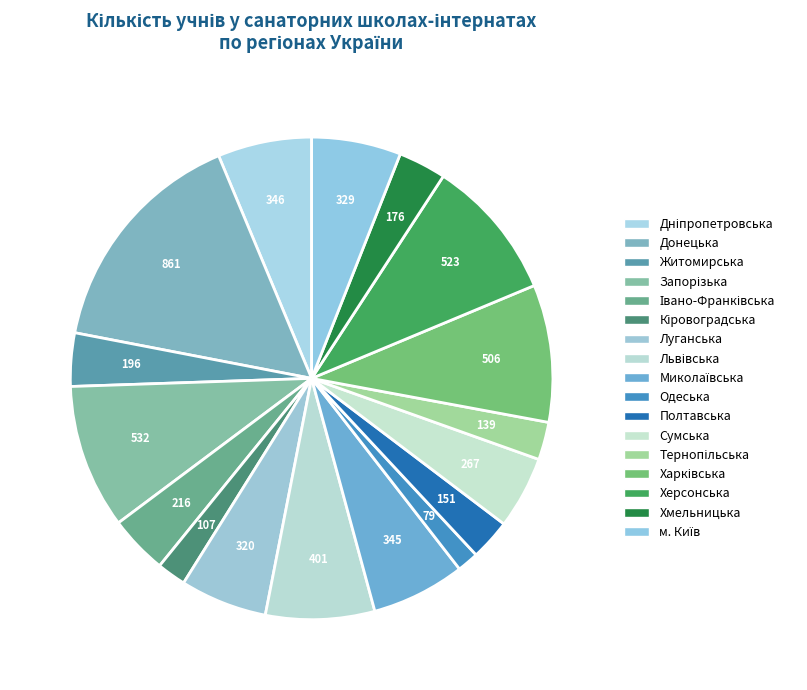

What percentage is the Дніпропетровська slice, to the nearest percent?

6%